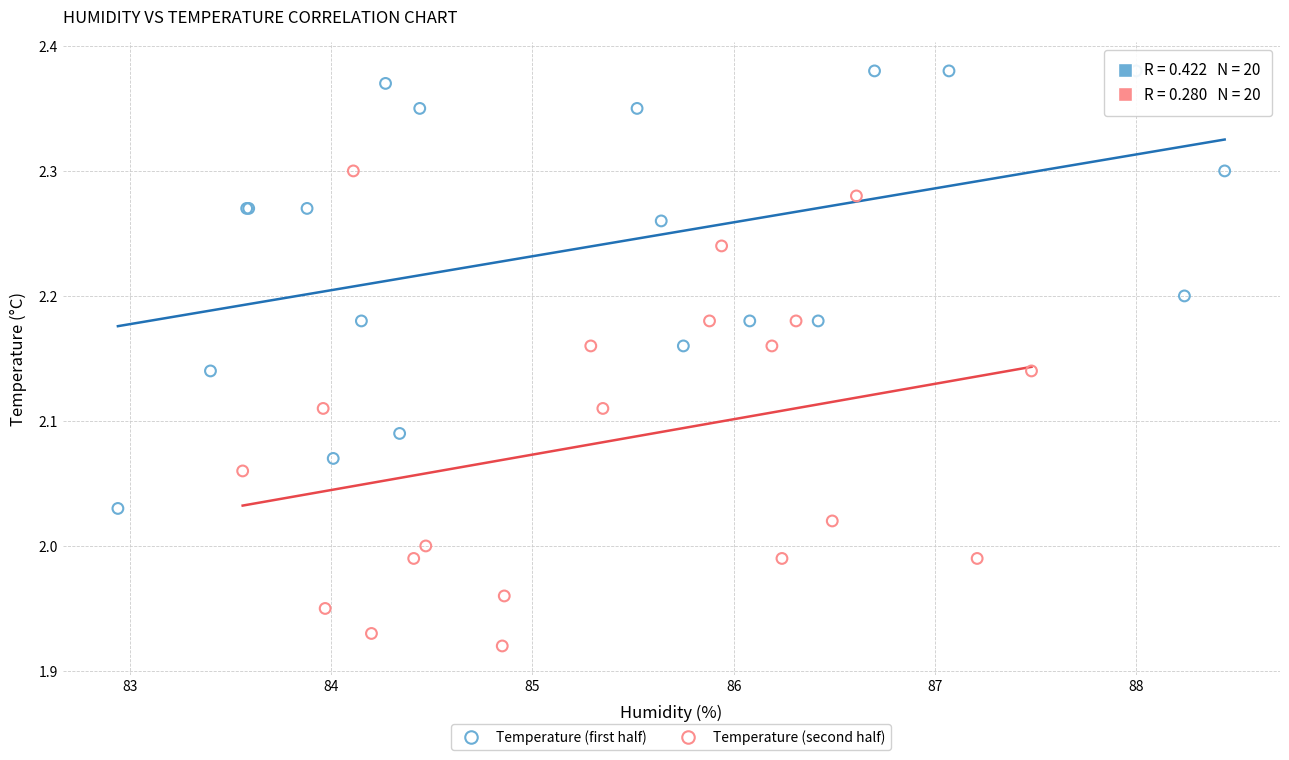

Which series reaches the maximum Y coordinate?

Temperature (first half)